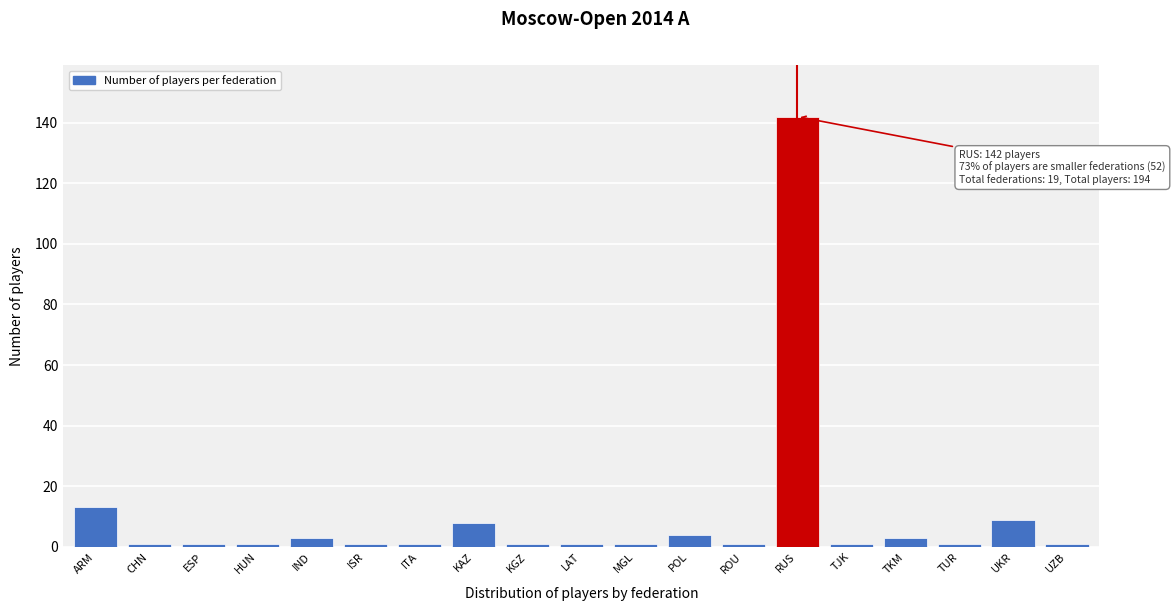

Reading right to left, list all the values displayed in this chart.

UZB=1	UKR=9	TUR=1	TKM=3	TJK=1	RUS=142	ROU=1	POL=4	MGL=1	LAT=1	KGZ=1	KAZ=8	ITA=1	ISR=1	IND=3	HUN=1	ESP=1	CHN=1	ARM=13